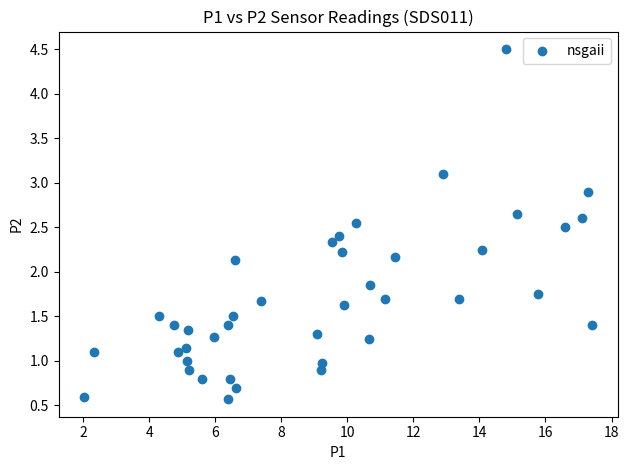

What is the range of X values (max minus min)?

15.4